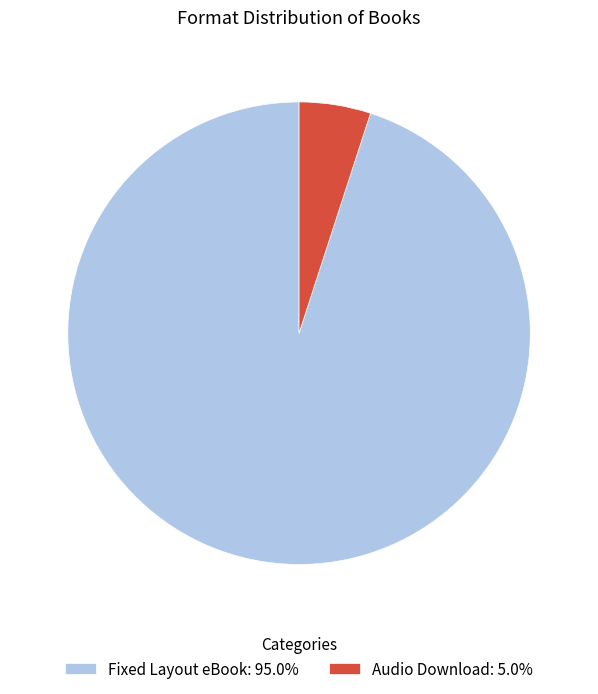

Does Fixed Layout eBook represent more than half of the total?

Yes